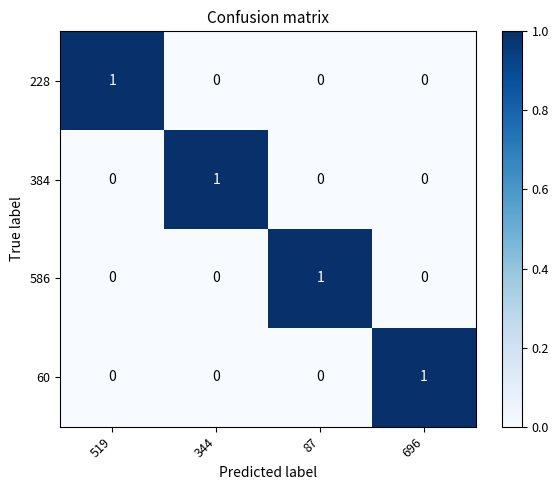

The value of 60 at 696 is 0. True or false?

False